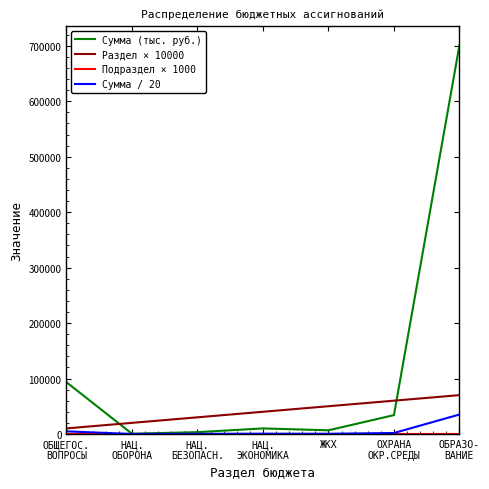

Which series has the largest range (max minus min)?

Сумма (тыс. руб.)